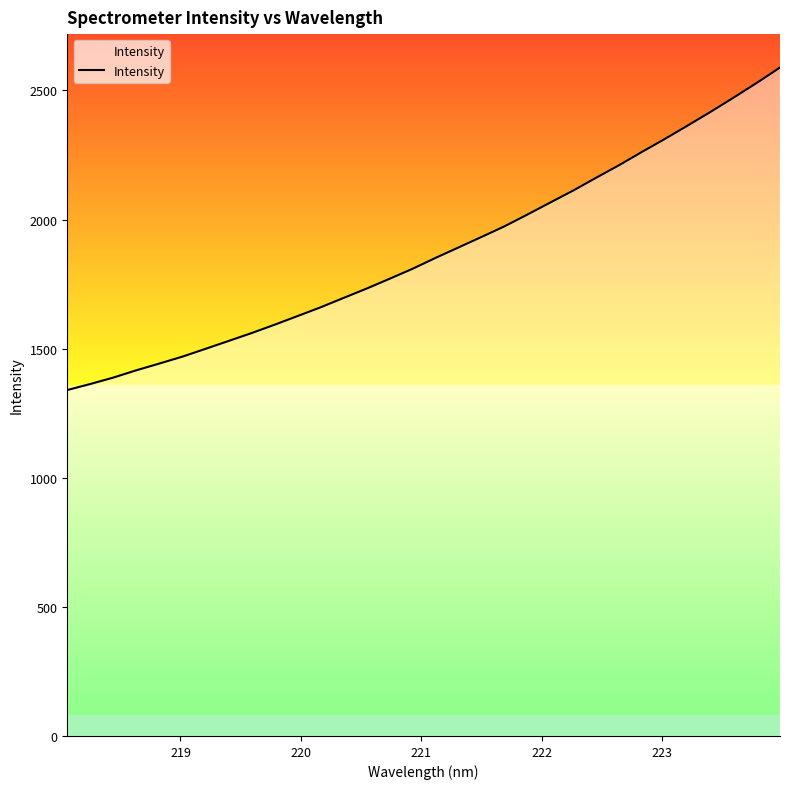

What is the minimum value shown in the chart?

1339.7